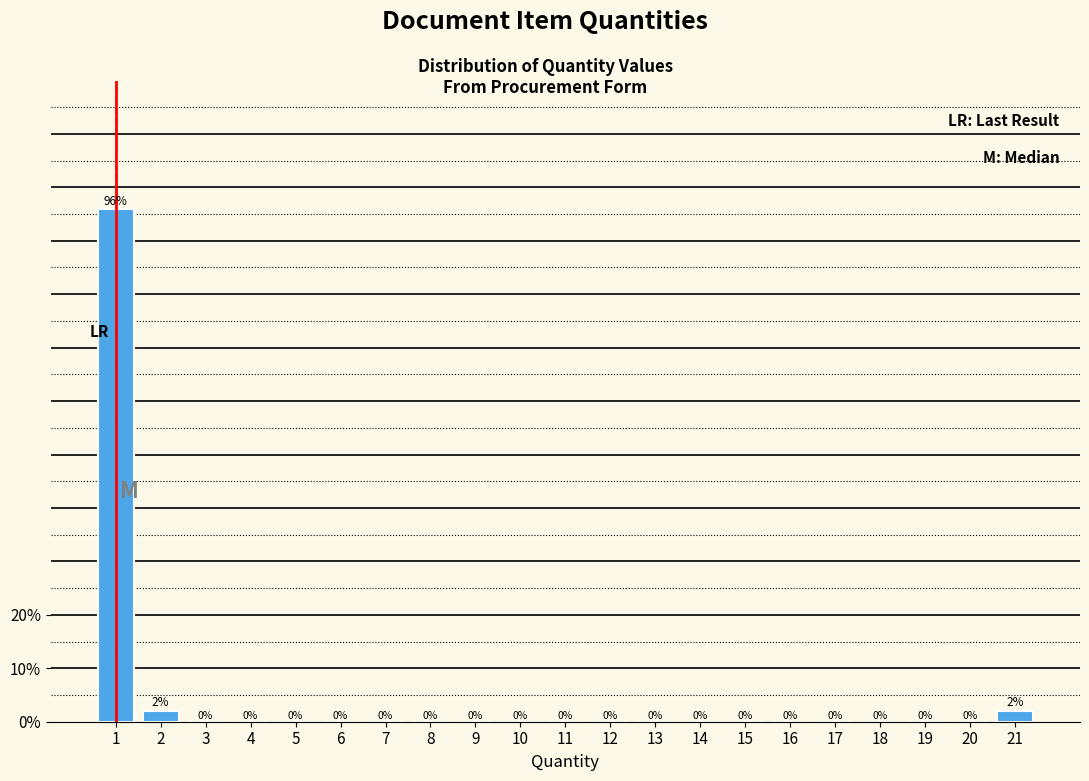

What is the change in value from 20 to 21?

+2.0